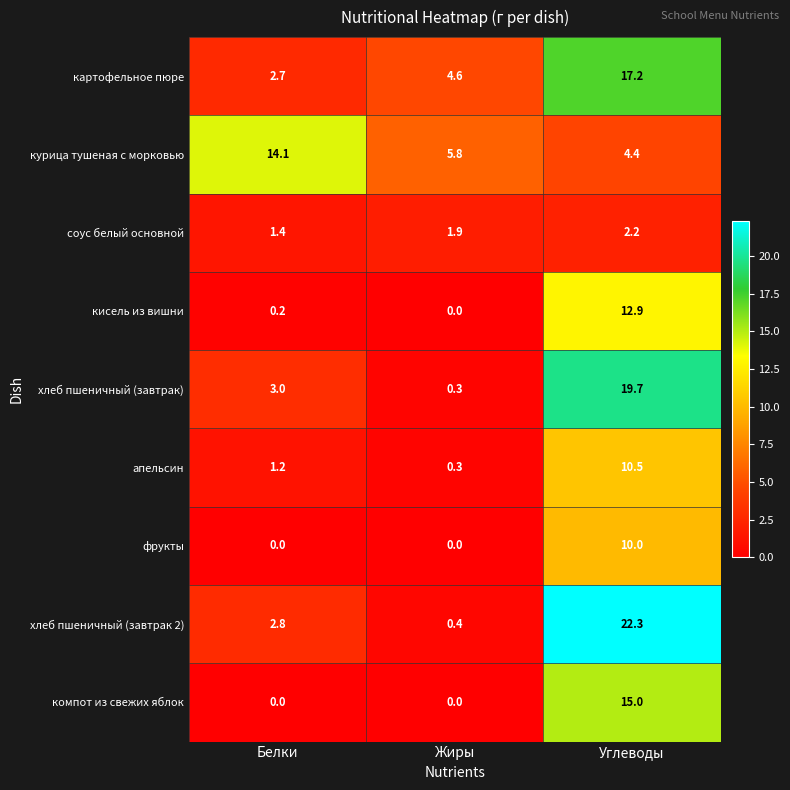

At which label does картофельное пюре first exceed 4?

Жиры